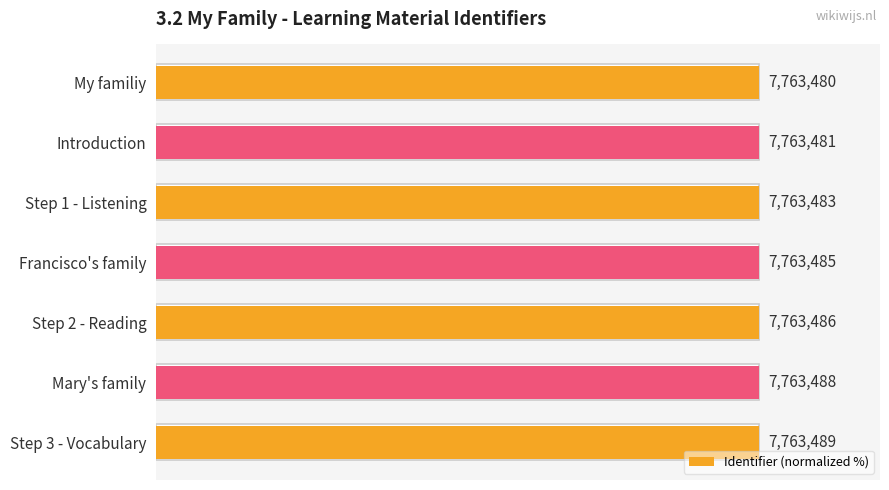

Count the values in the range 99 to 100.

7